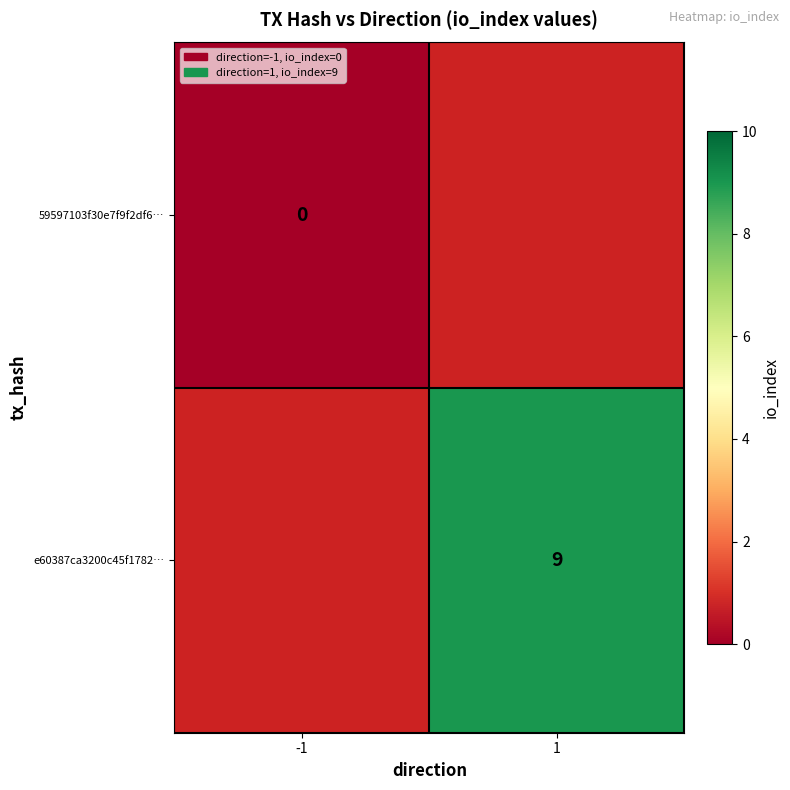

The e60387ca3200c45f1782… series shows 16 at 1. True or false?

False